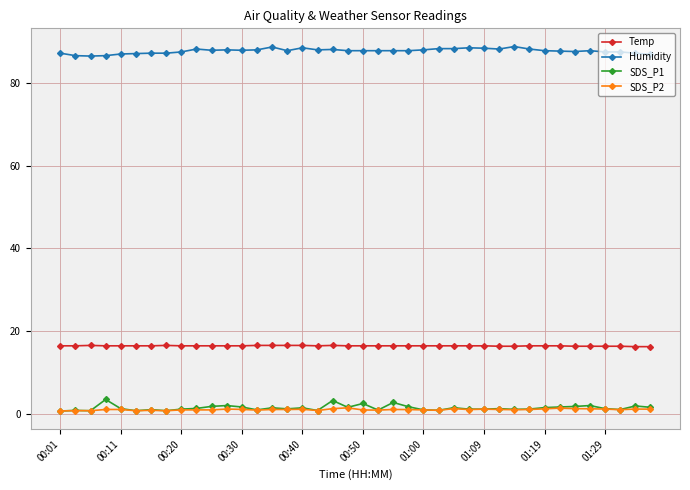

True or false: Humidity has more than 0 points higher than both neighbors.

True